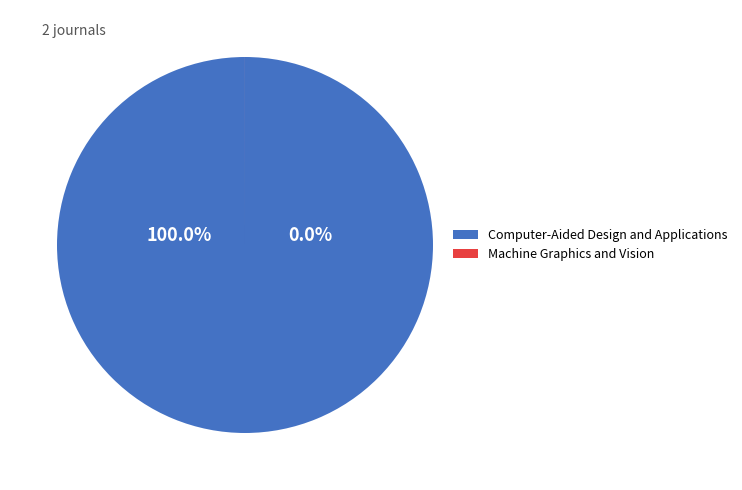

Which category has the biggest portion of the pie?

Computer-Aided Design and Applications